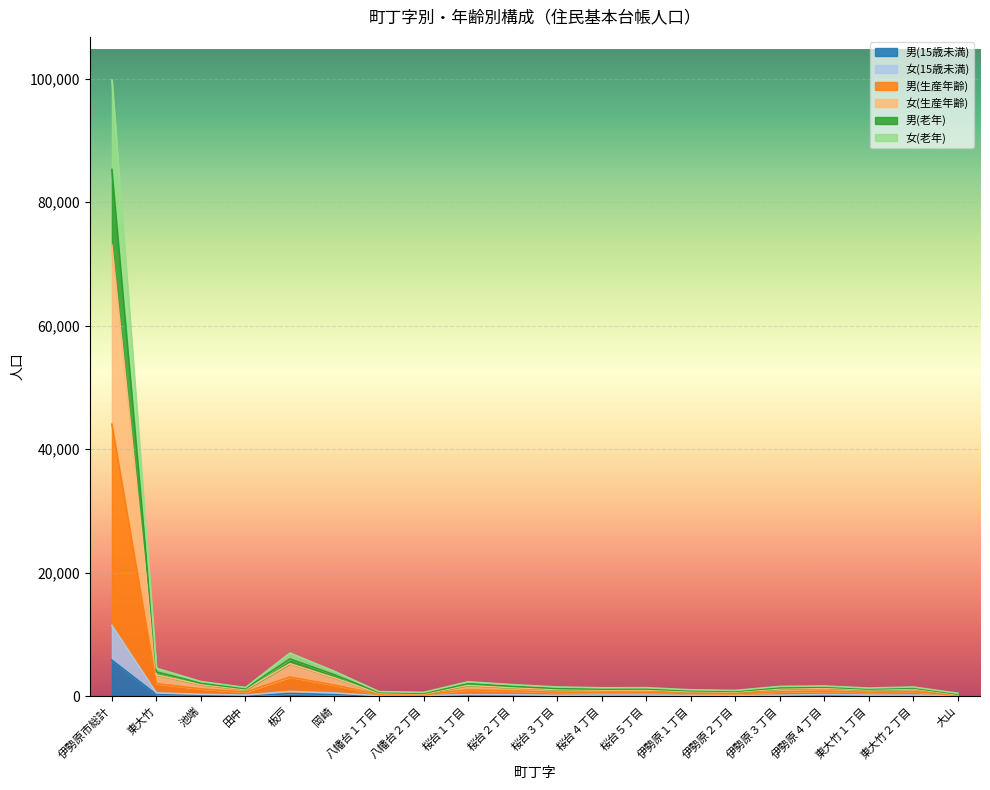

Is it true that 女(生産年齢) equals 574 at 八幡台１丁目?

True